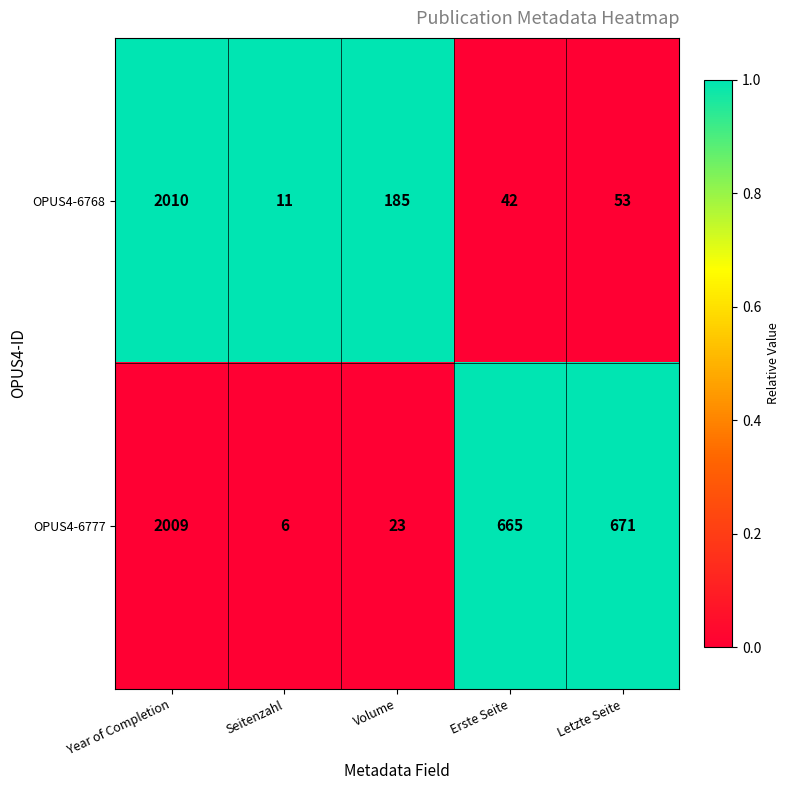

Which series has the widest spread of values?

OPUS4-6777